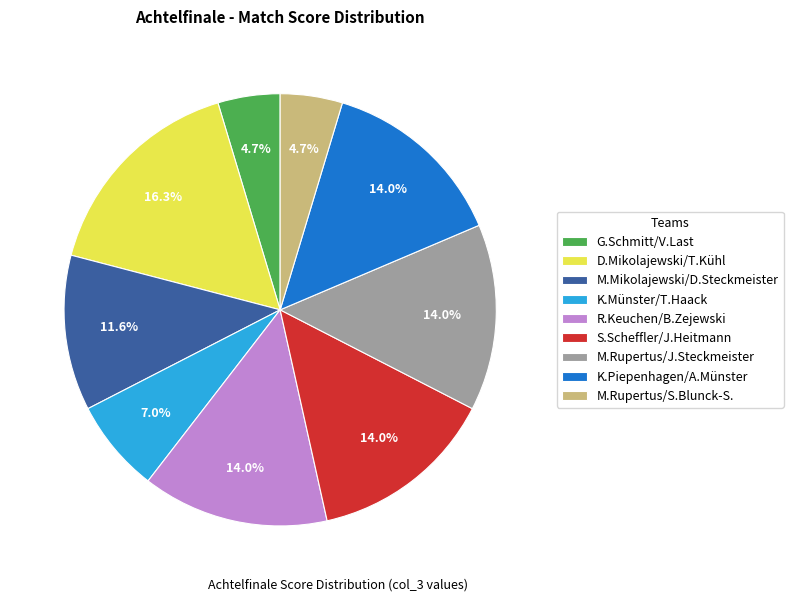

The M.Rupertus/S.Blunck-S. slice represents 5% of the pie. True or false?

True